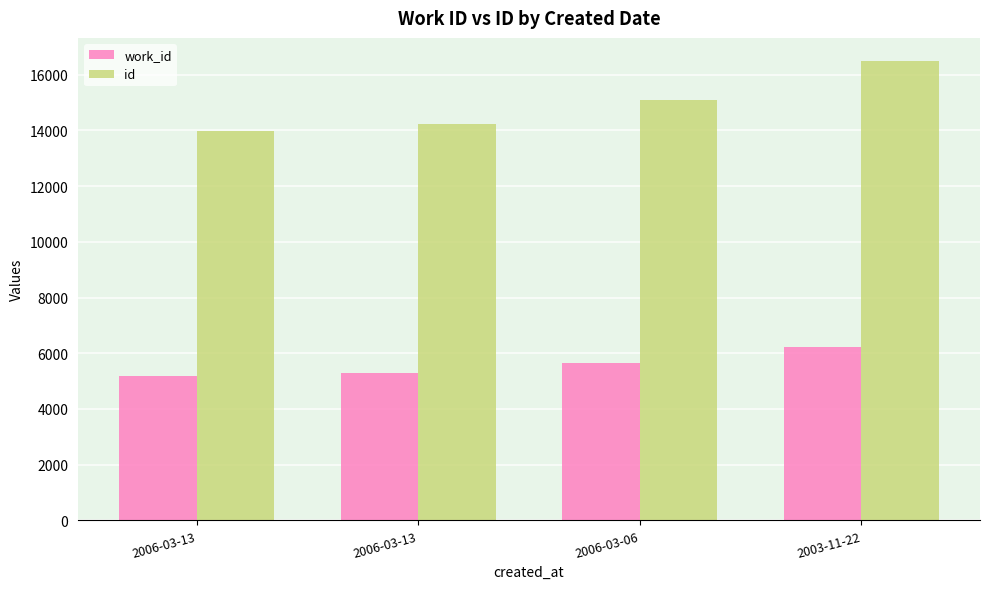

What is the approximate value of work_id at 2003-11-22, to the nearest 10?

6220